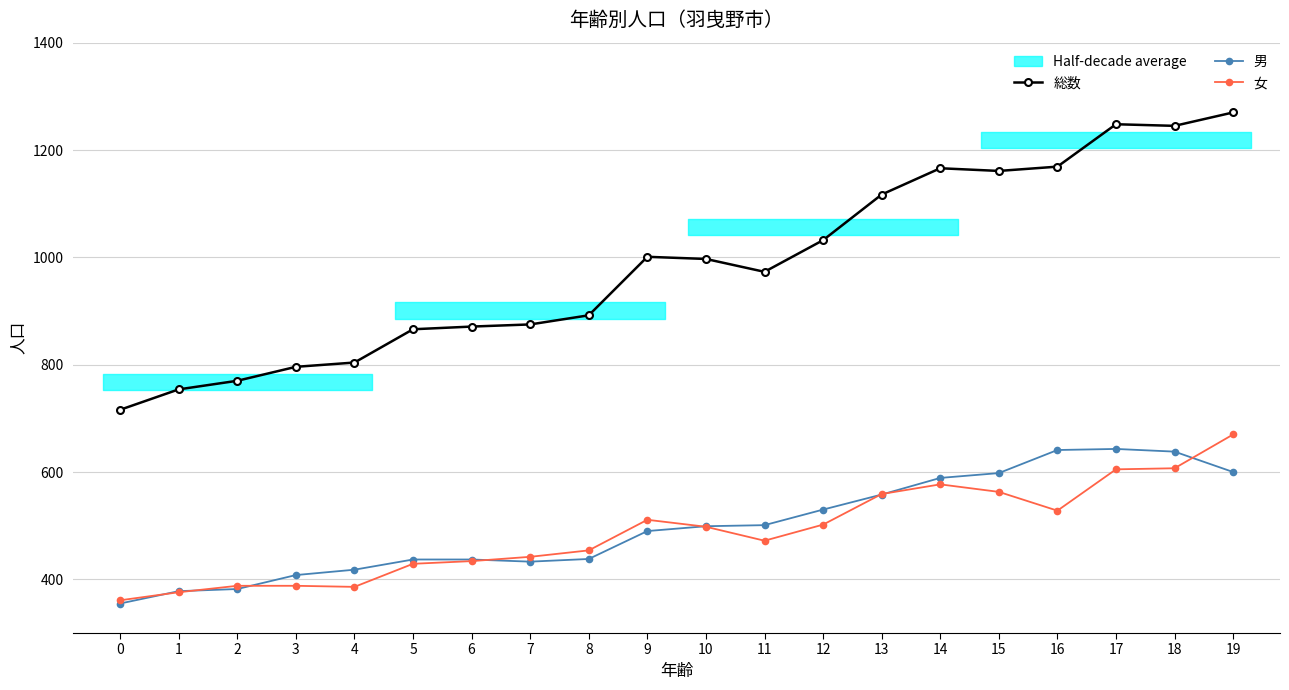

Is the value of 男 at 11 greater than the value of 総数 at 10?

No